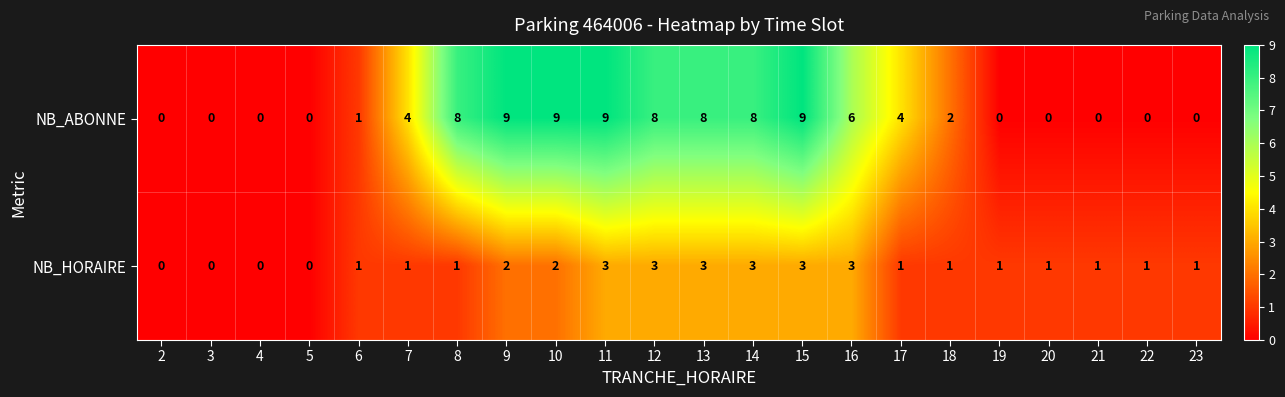

The NB_HORAIRE series shows 4 at 13. True or false?

False